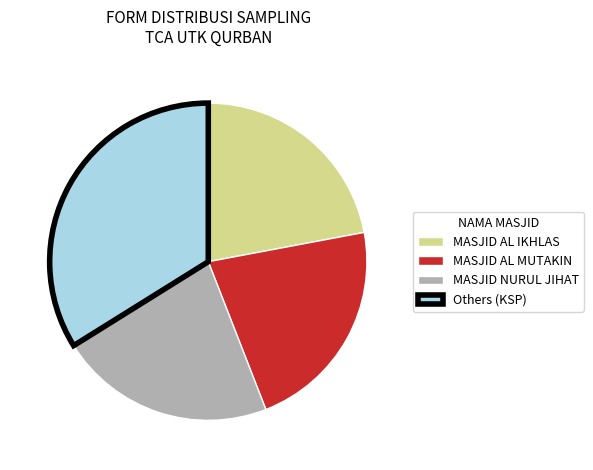

Does MASJID AL IKHLAS account for over 50% of the chart?

No